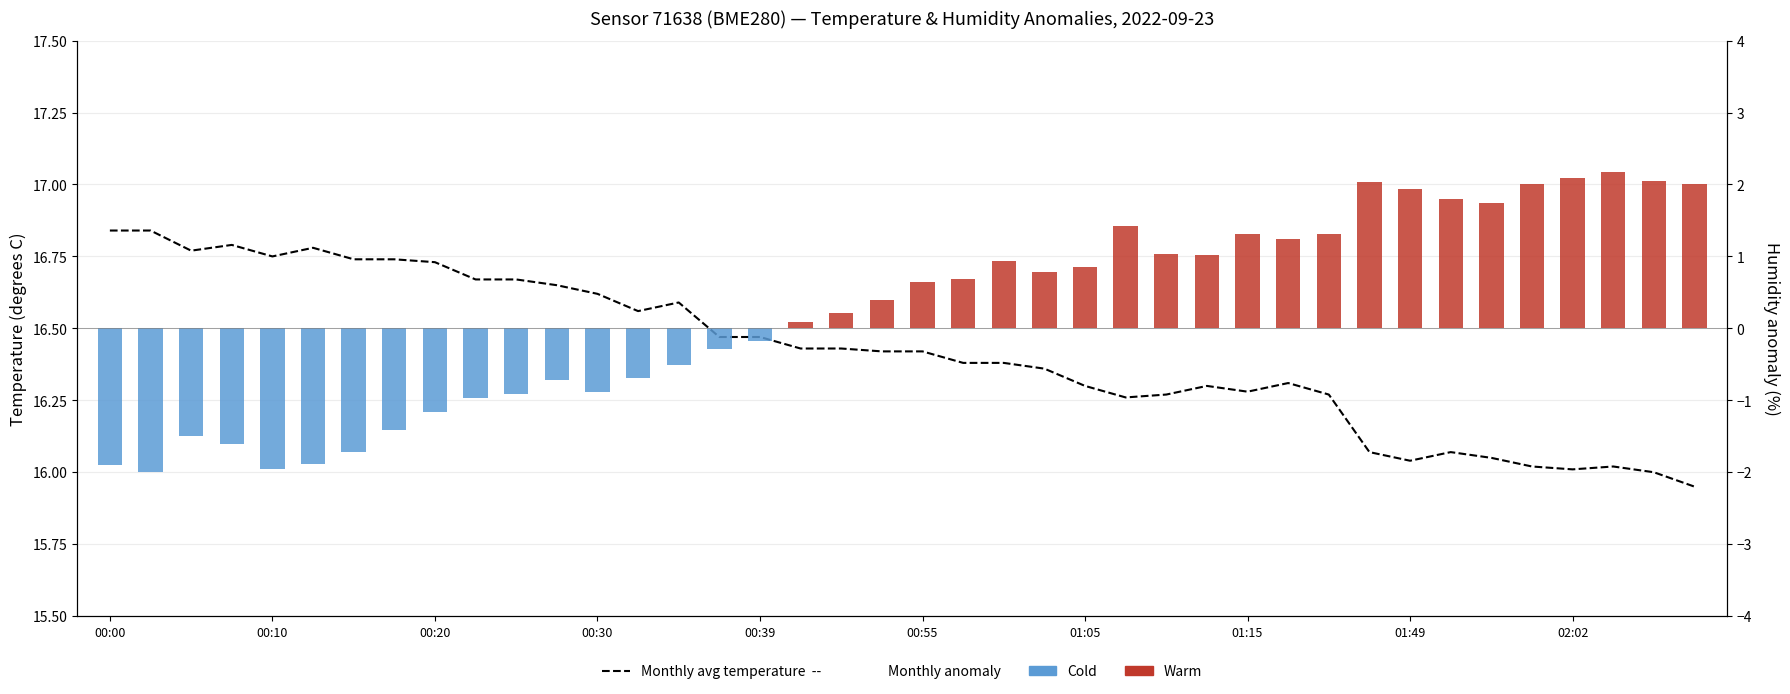

What is the sum of all values?

656.7